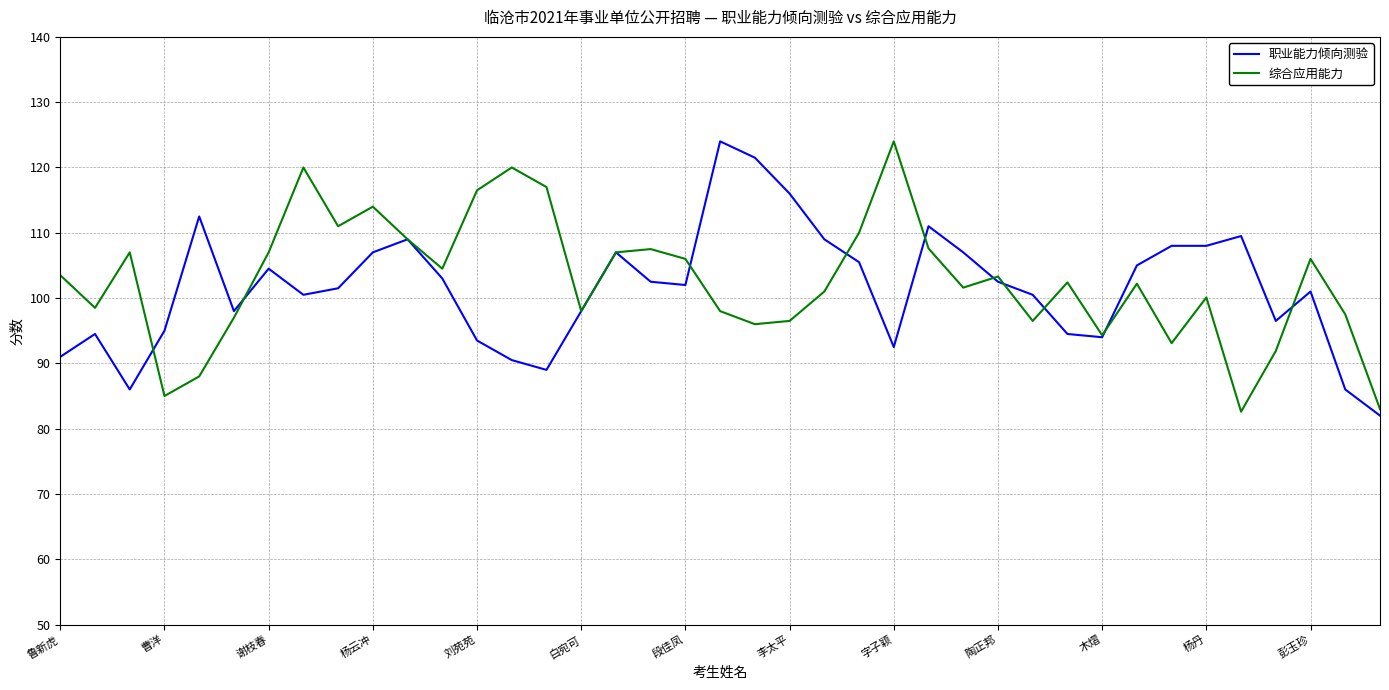

What is the approximate value of 职业能力倾向测验 at 木熠?

94.0